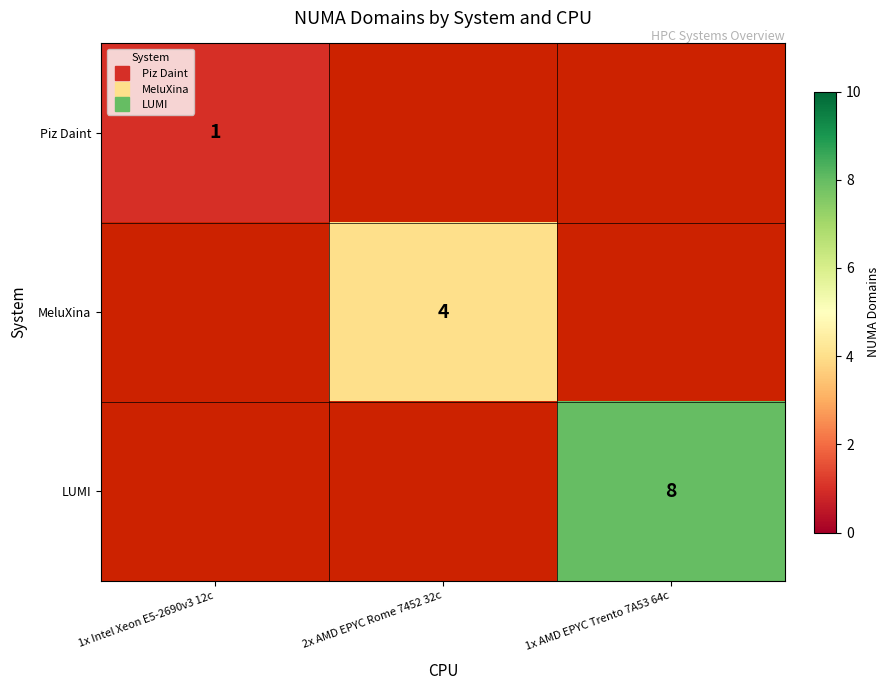

Which category has the highest value across all series?

1x AMD EPYC Trento 7A53 64c